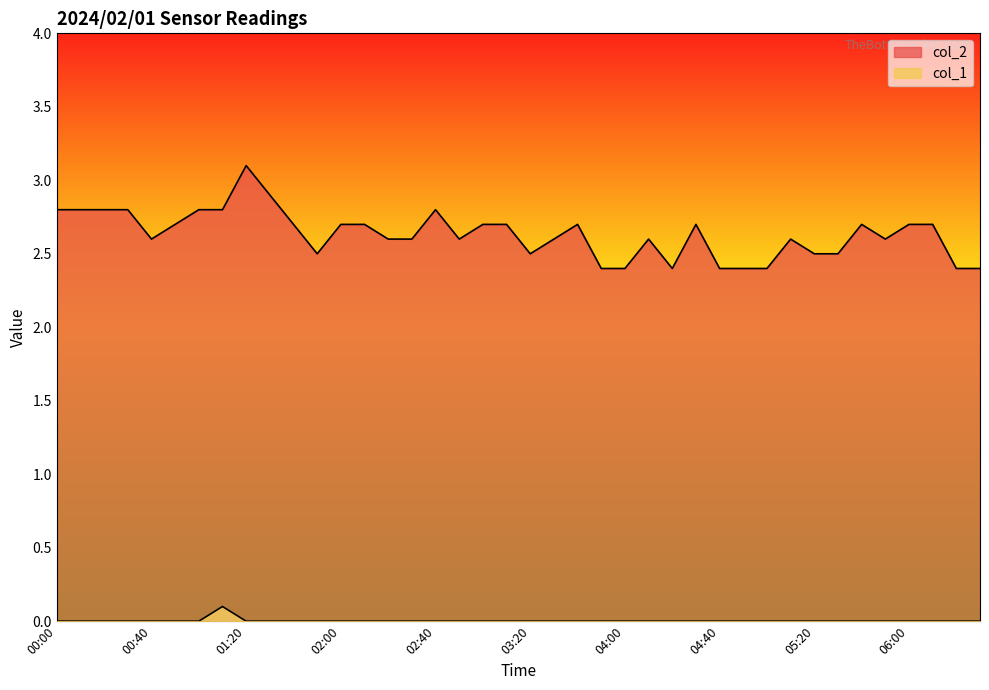

Does the chart display data point markers on the line(s)?

No